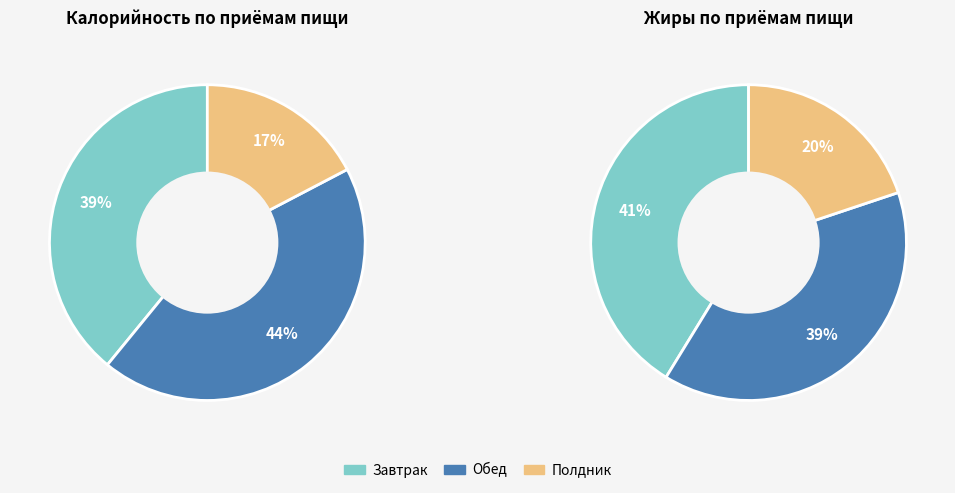

Rank the categories by value from lowest to highest.

Полдник, Завтрак, Обед